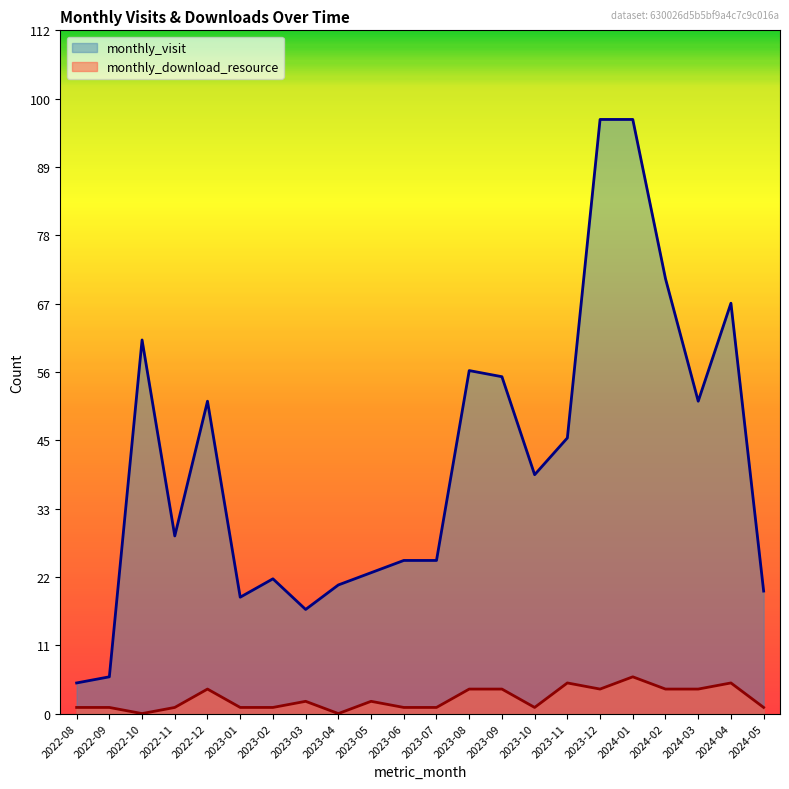

What is the difference between the monthly_visit values at 2023-04 and 2022-08?

16